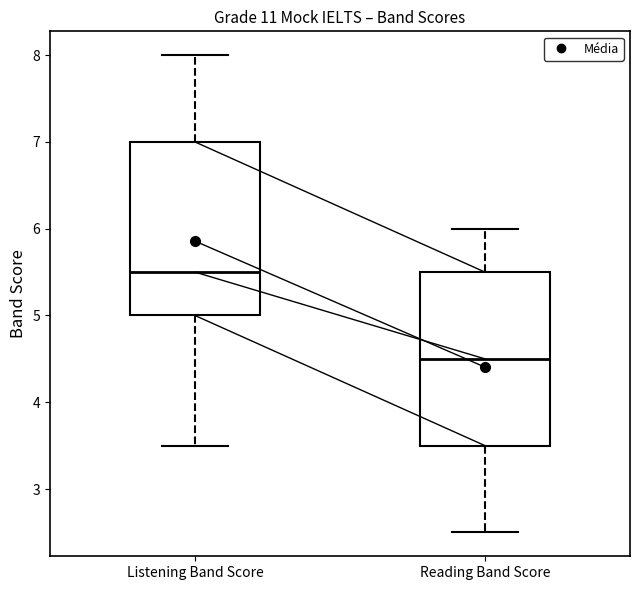

Reading left to right, read every box against the y-axis: the position of its median line, the range the box covers, and the ends of its whiskers. The values are not printed on the chart, so give them approximately, as read against the axis.

Listening Band Score: median 5.5, box 5.0 to 7.0, whiskers 3.5 to 8.0
Reading Band Score: median 4.5, box 3.5 to 5.5, whiskers 2.5 to 6.0